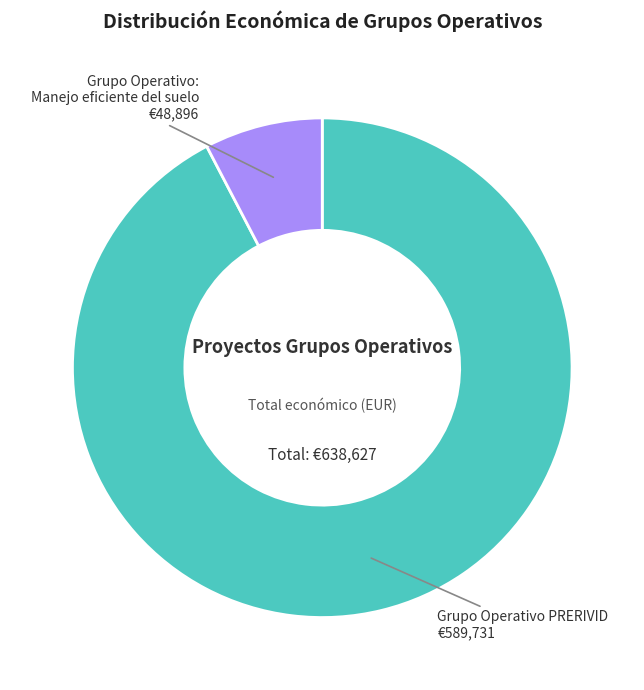

Does any single category account for the majority?

Yes